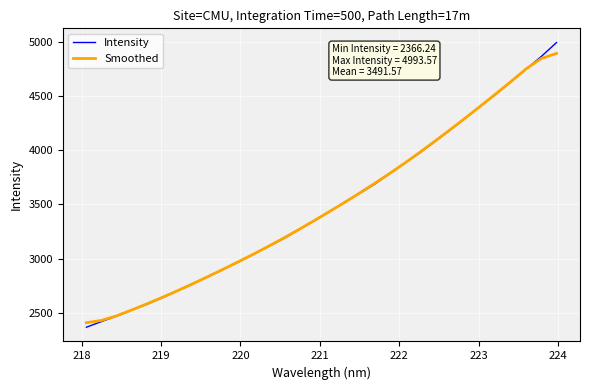

Which series has the largest range (max minus min)?

Intensity